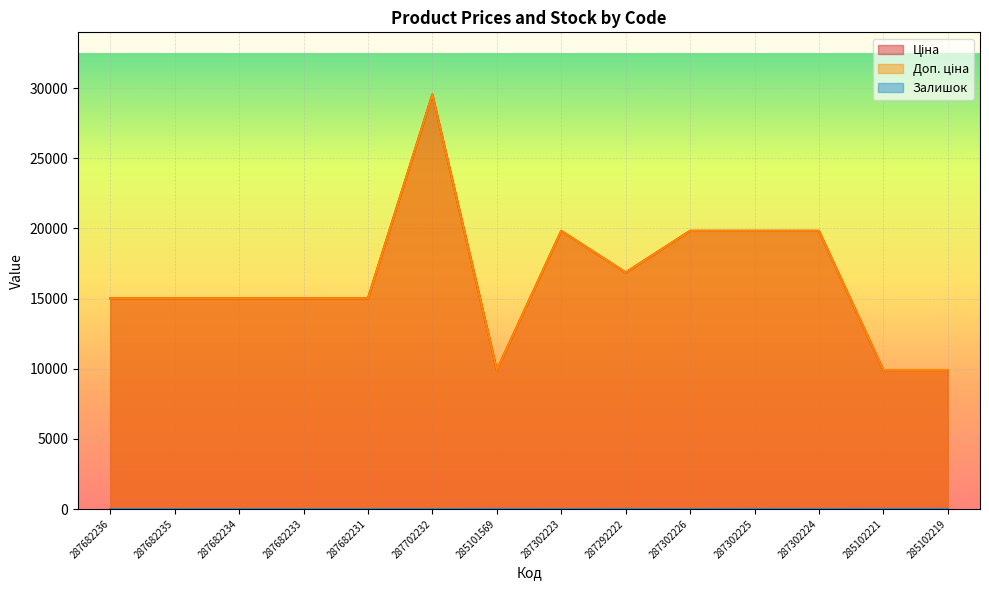

What is the spread (max minus min) of values at 287702232?

29548.9